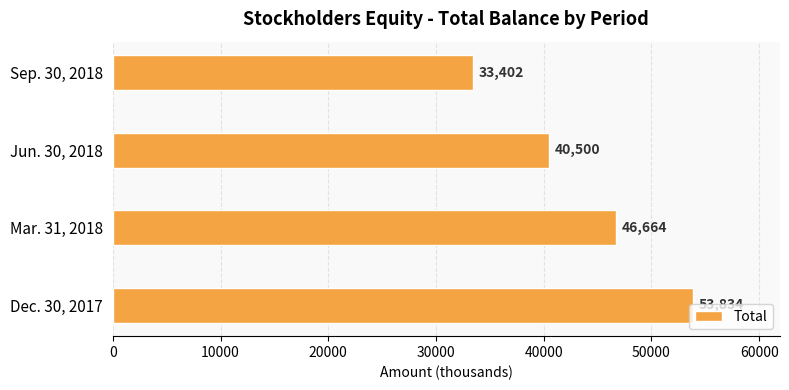

List the labels in order of value, largest first.

Dec. 30, 2017, Mar. 31, 2018, Jun. 30, 2018, Sep. 30, 2018